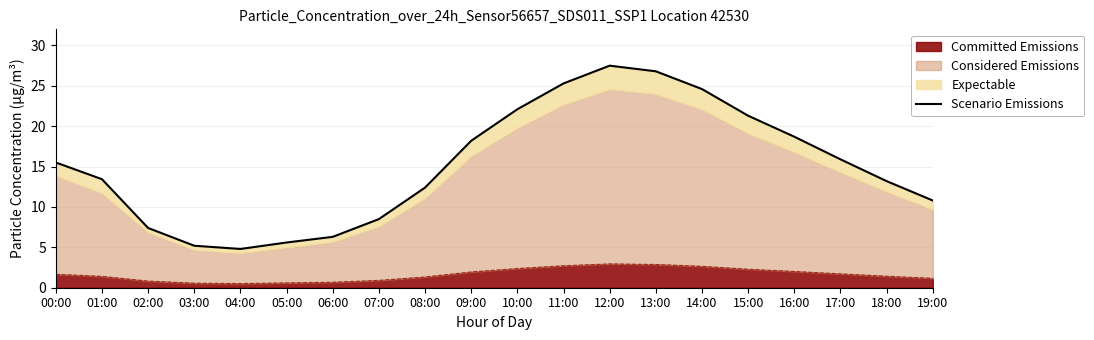

True or false: there are more than 2 points higher than both neighbors.

False